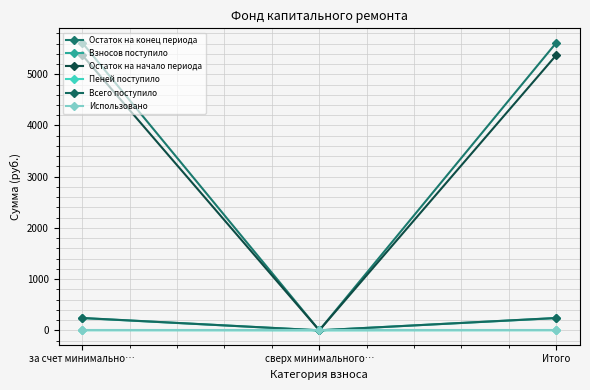

Rank the categories by Взносов поступило value from lowest to highest.

сверх минимального…, за счет минимально…, Итого